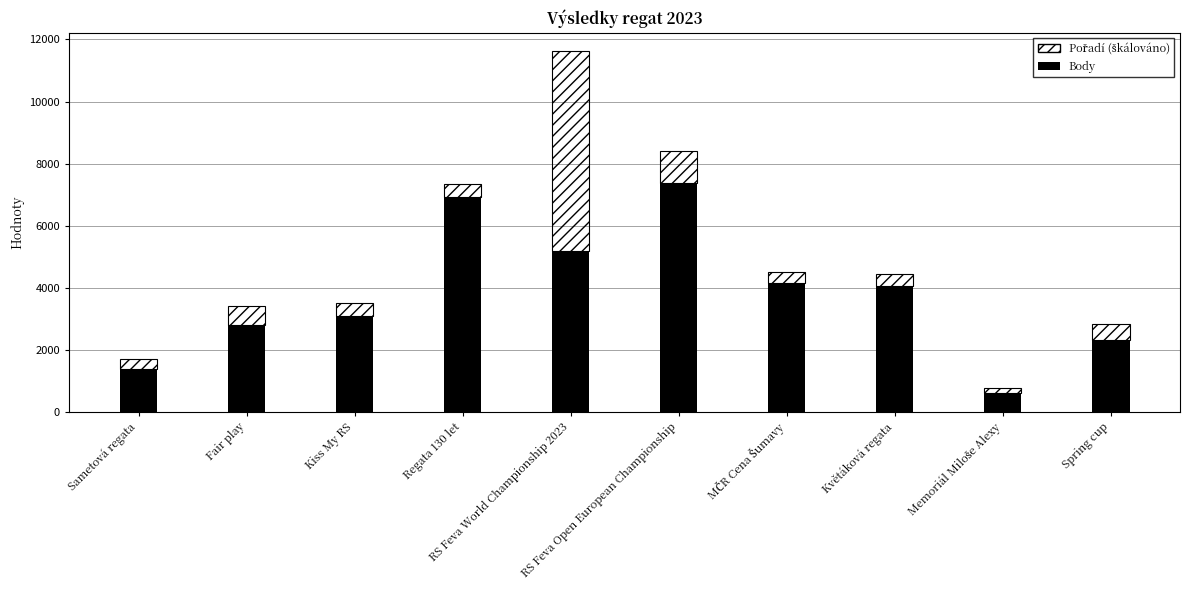

How many distinct data groups are displayed?

2